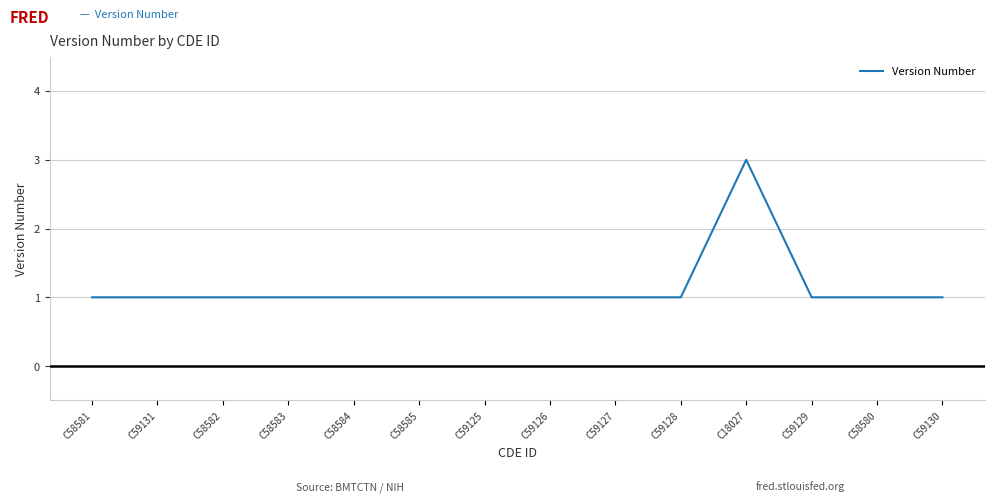

Is it true that the value at C58580 is 1?

True